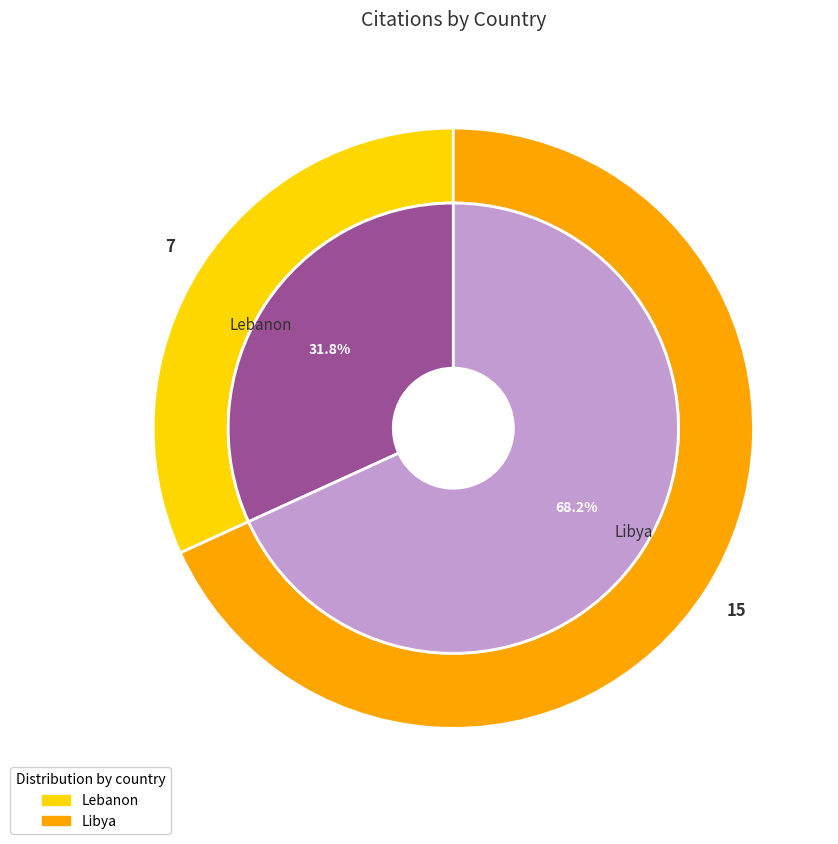

How many slices are in this pie chart?

2